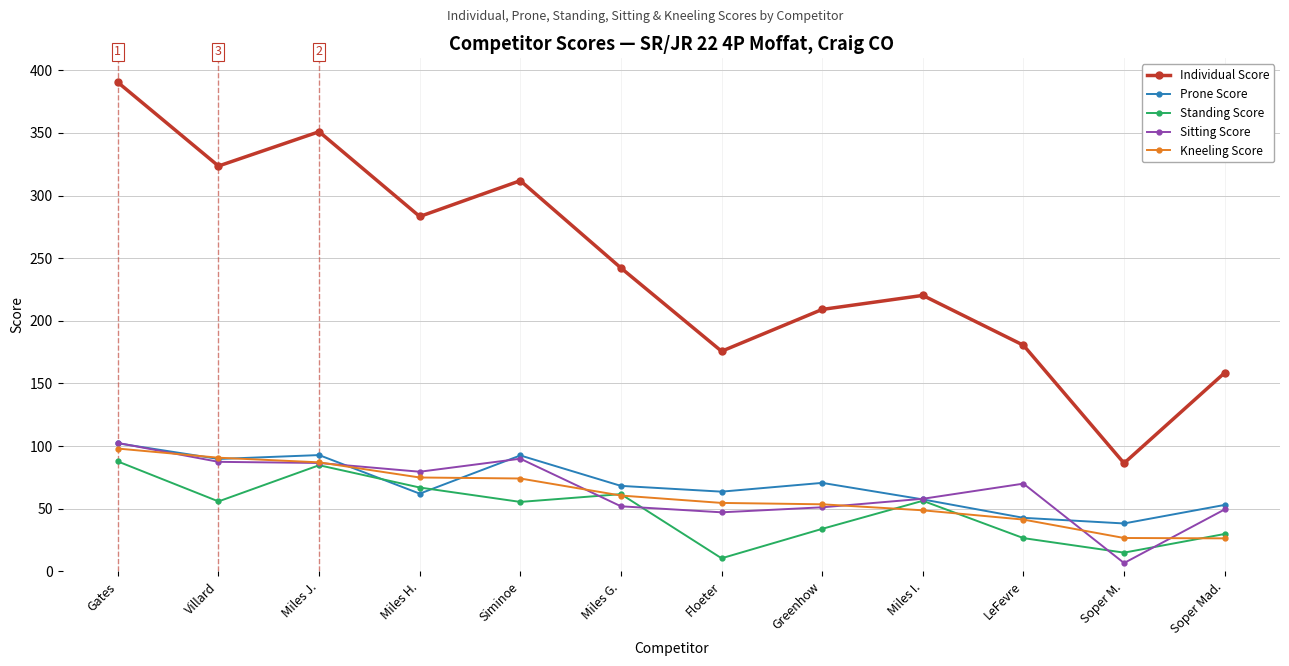

How many data points in Kneeling Score are above 60?

6